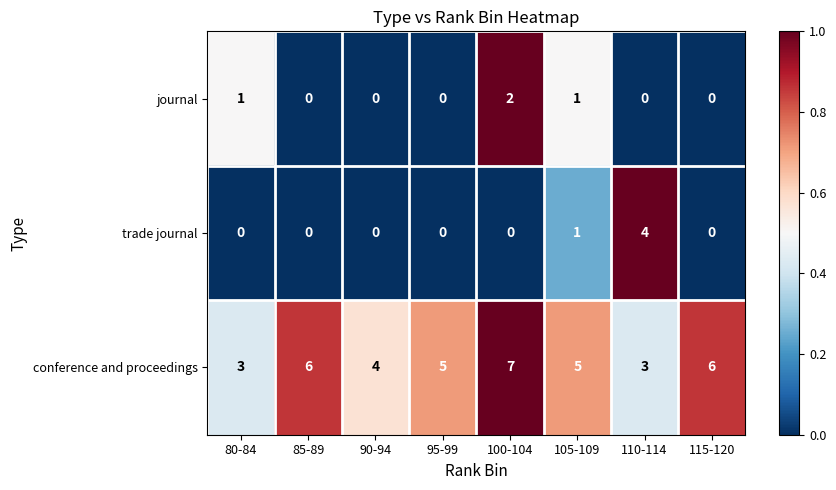

What is the difference between the highest and lowest values at 115-120?

6